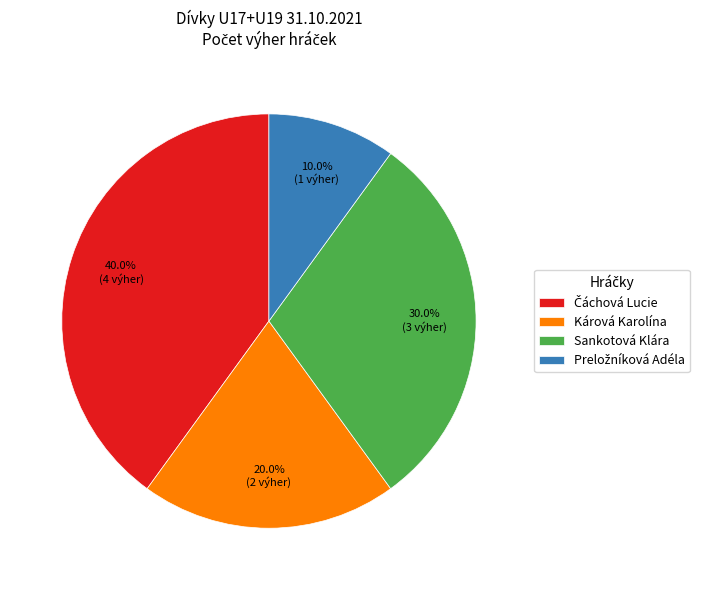

To the nearest percent, what is the difference between the largest and smallest slice percentages?

30%